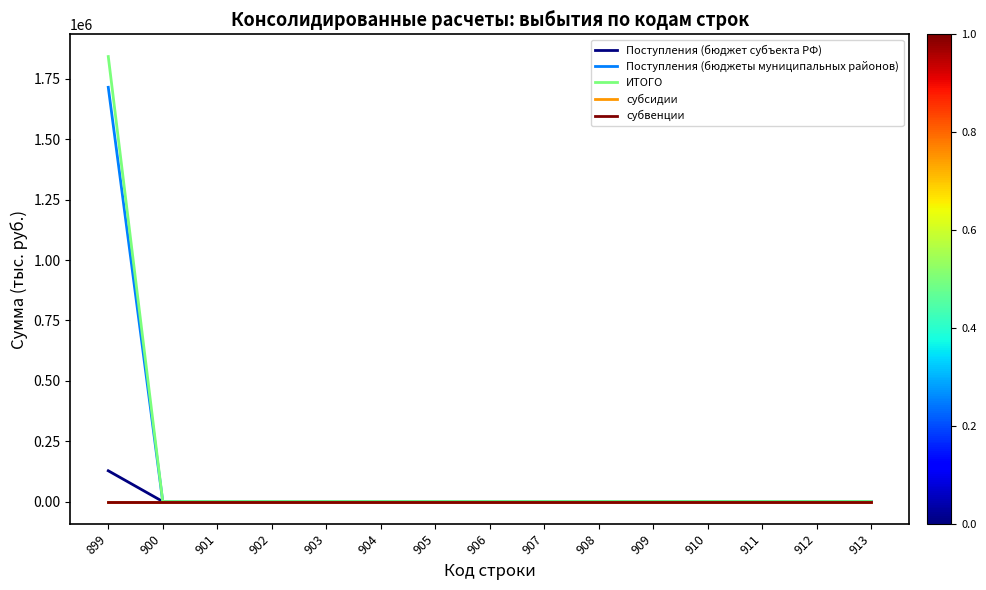

True or false: Поступления (бюджеты муниципальных районов) has a value of 749145.1 at 905.

False